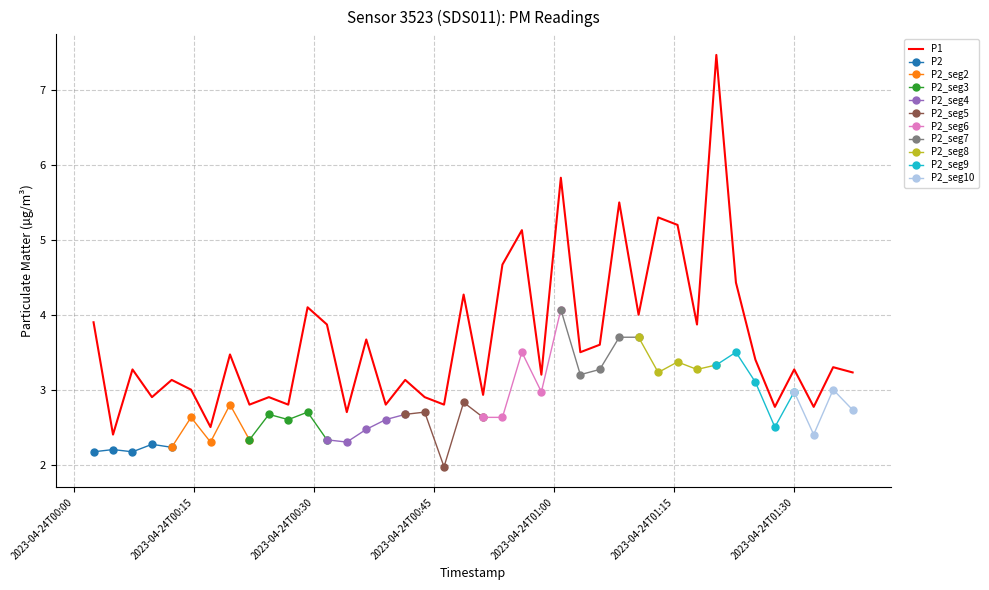

Does the chart have visible grid lines?

Yes